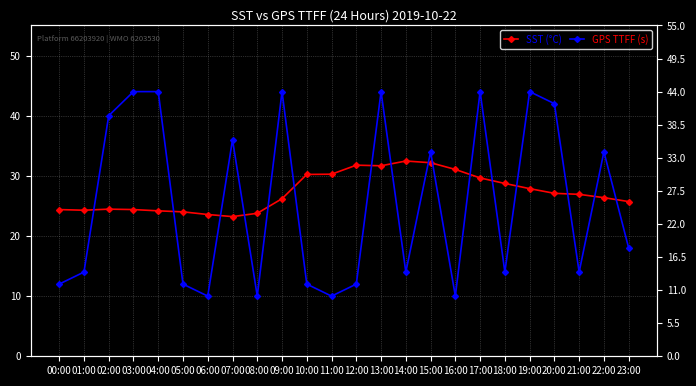

What is the difference between the maximum and second lowest values in the SST (°C) series?

8.9